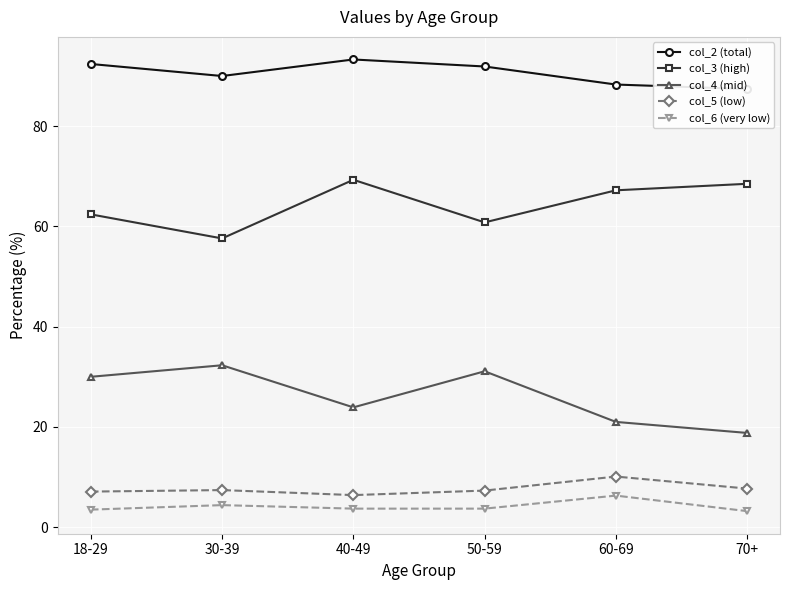

What is the difference between the maximum and second lowest values in the col_3 (high) series?

8.5